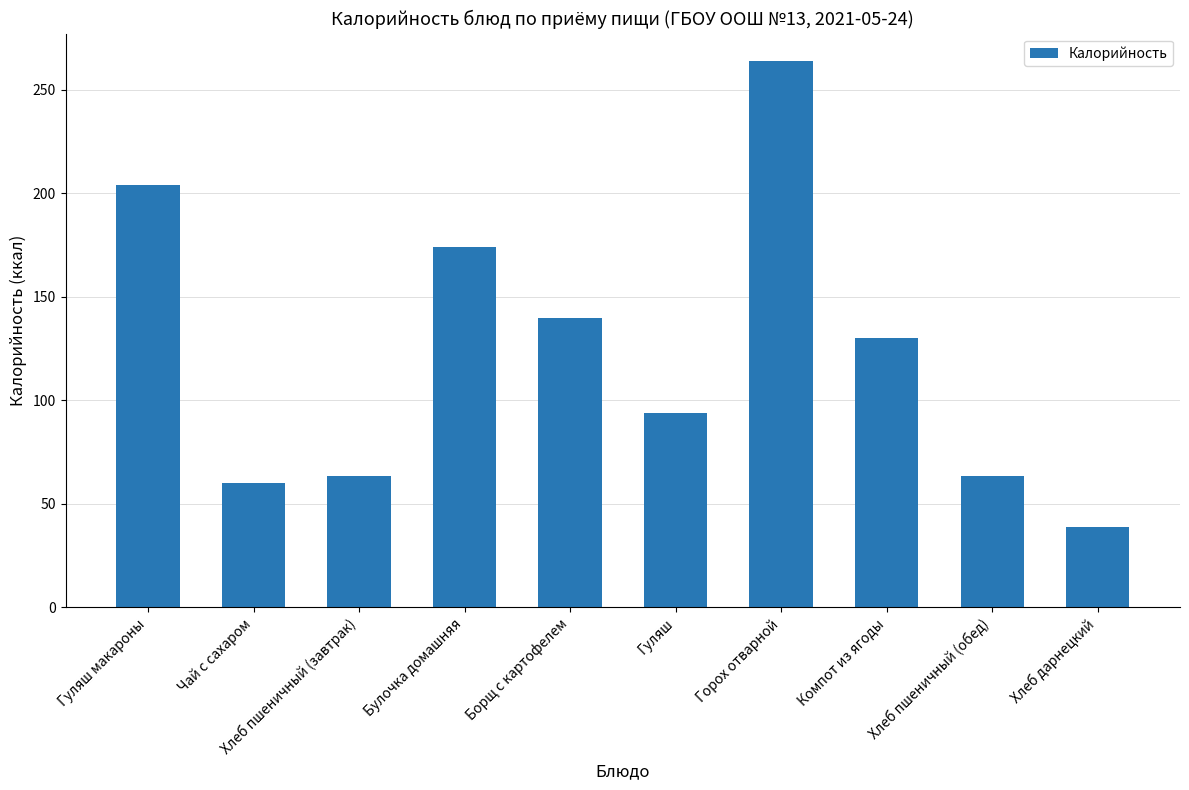

Is it true that the value at Борщ с картофелем is 140.0?

True